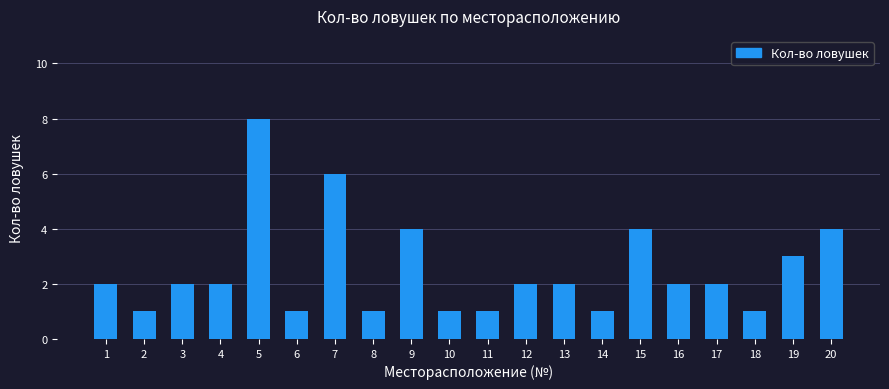

Does the chart contain any negative values?

No